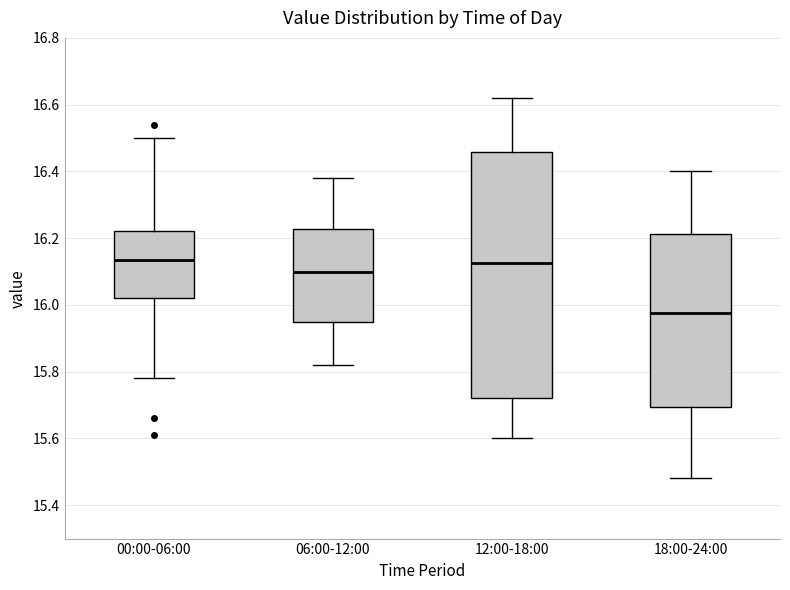

Which box is the tallest, from its lower edge to its upper edge?

12:00-18:00